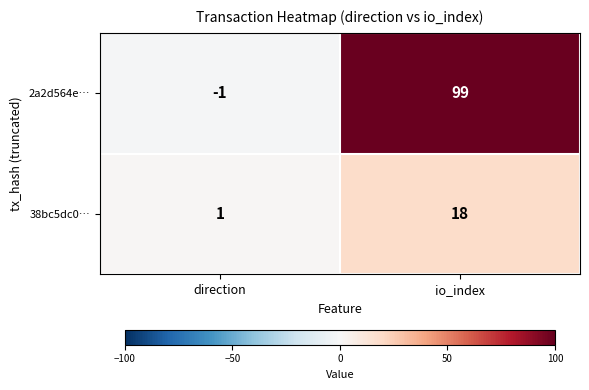

At direction, list the series in order from smallest to largest.

2a2d564e…, 38bc5dc0…